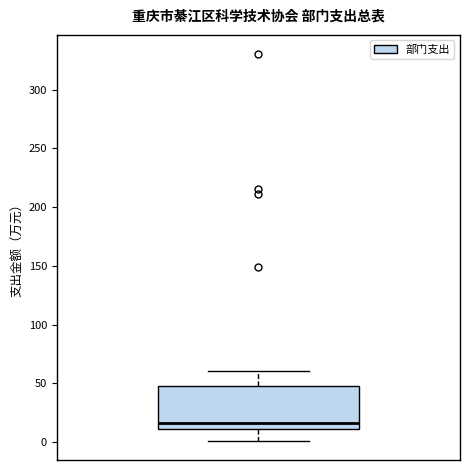

Transcribe this box plot: give where the median line is, the range the box spans, and where the two whiskers end, as read against the y-axis. The values are not printed on the chart, so give them approximately, as read against the axis.

median 15, box 10 to 50, whiskers 0 to 60